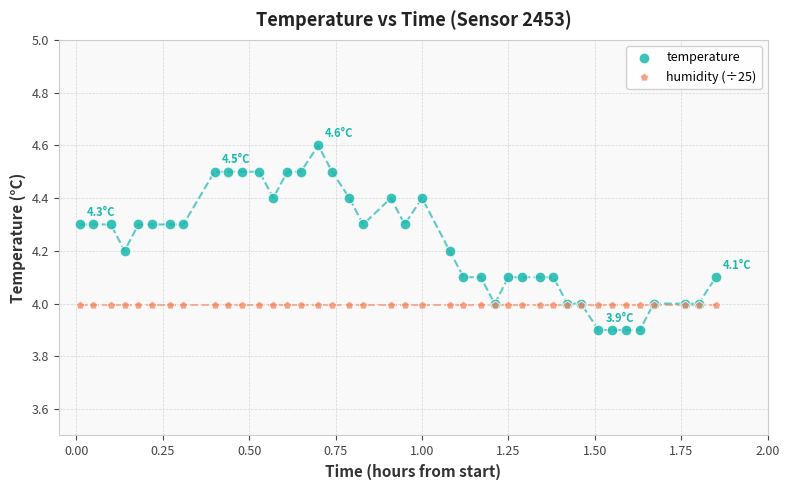

Which series contains the lowest Y value?

temperature